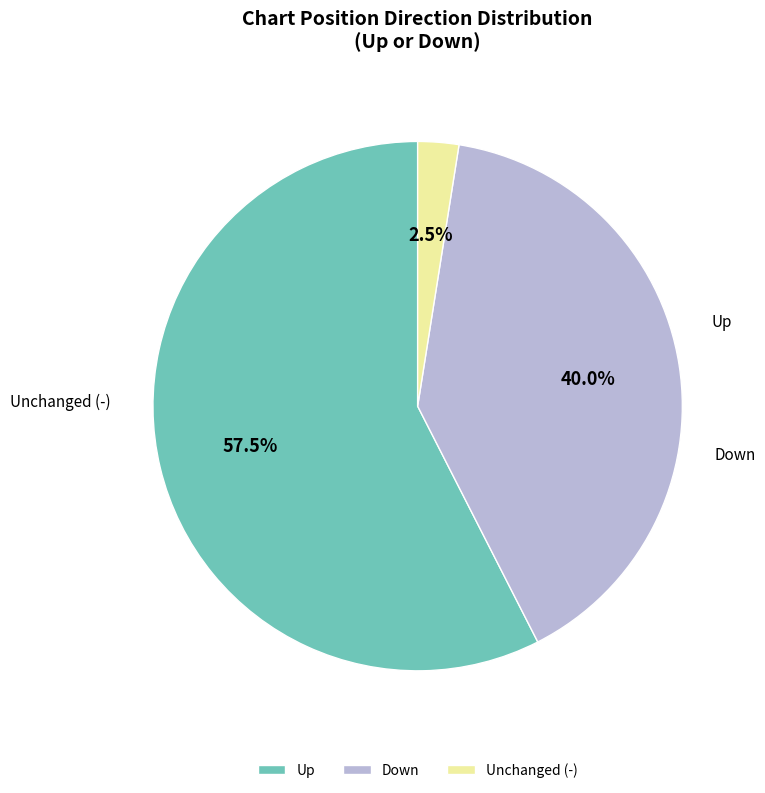

Is Up the majority of the pie?

Yes